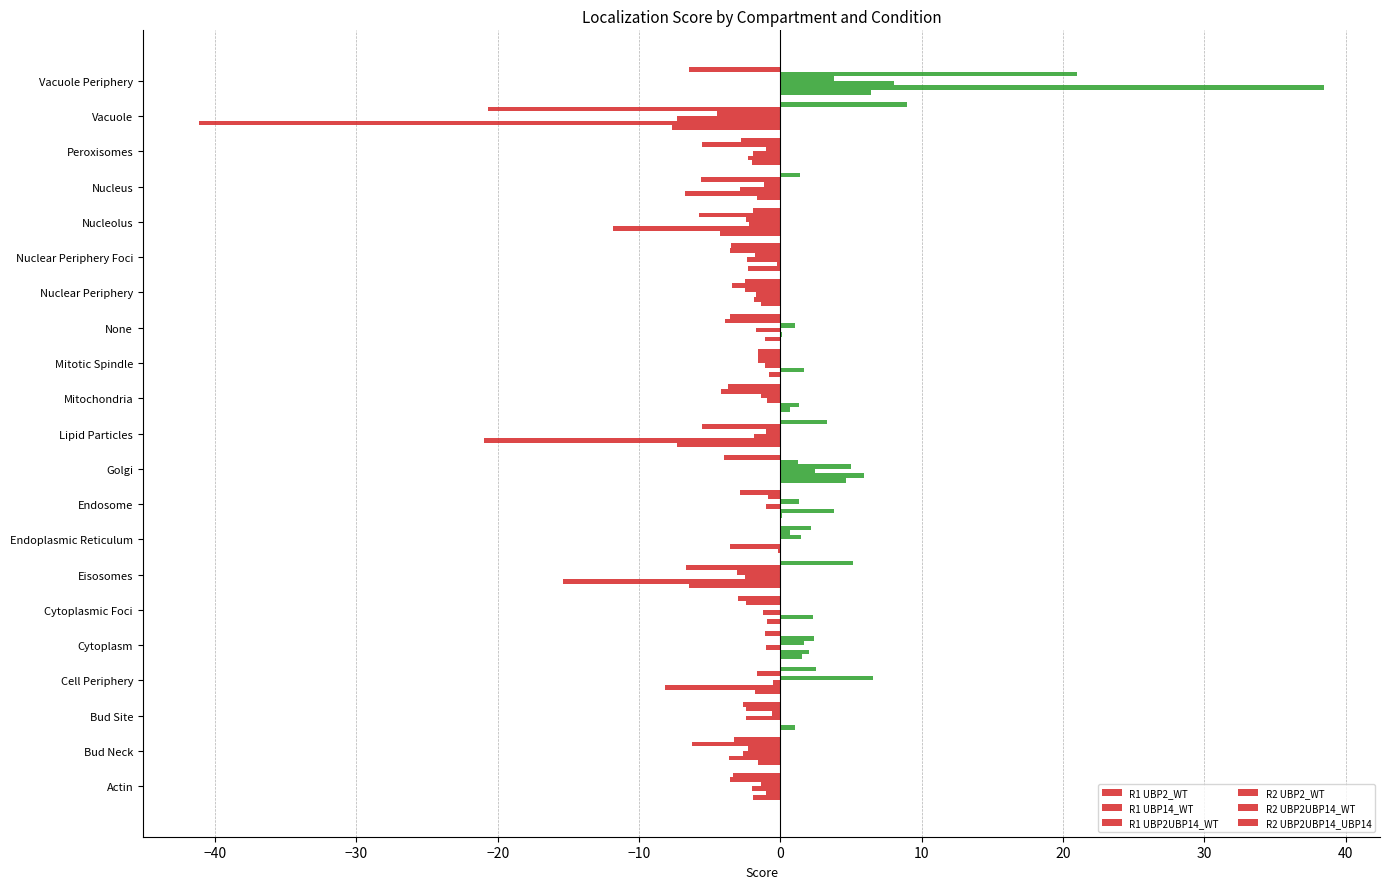

How many data points does each series have?

21